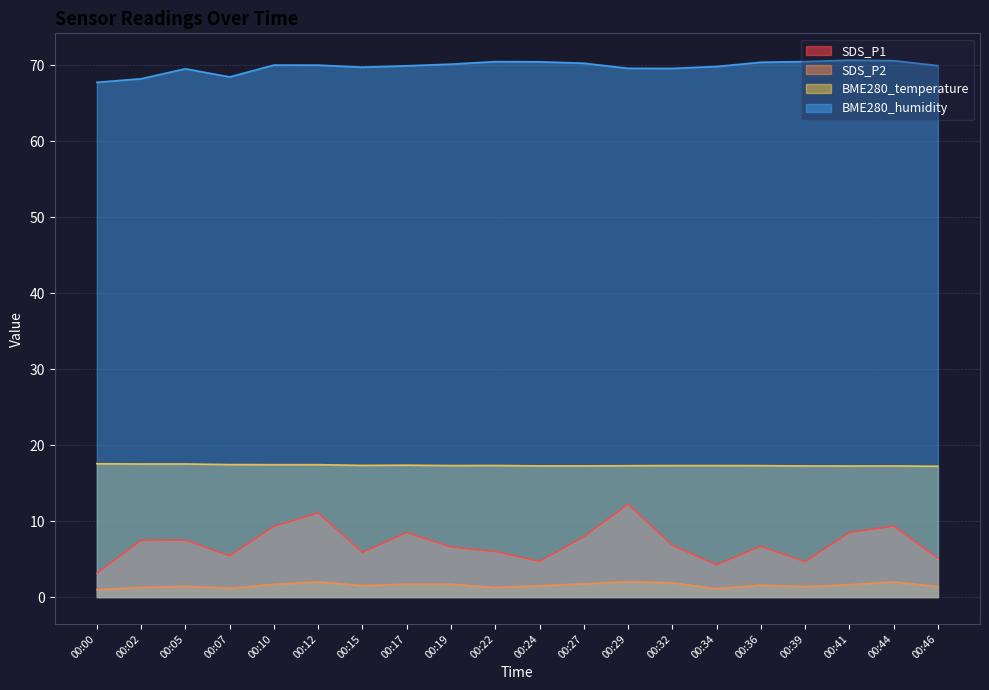

Which series changed the most between 00:07 and 00:15?

BME280_humidity